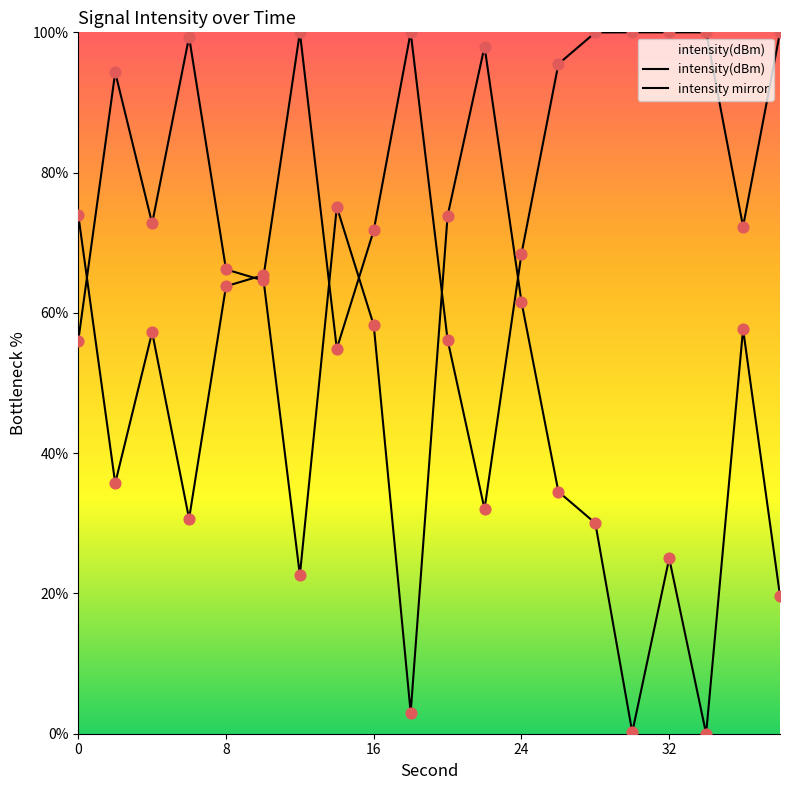

How many lines are shown in the chart?

2